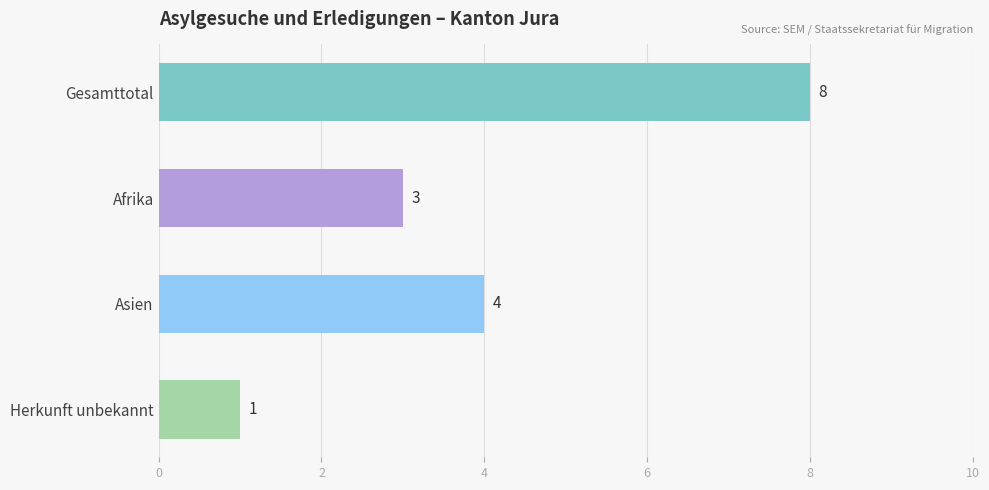

Rank the categories by value from lowest to highest.

Herkunft unbekannt, Afrika, Asien, Gesamttotal